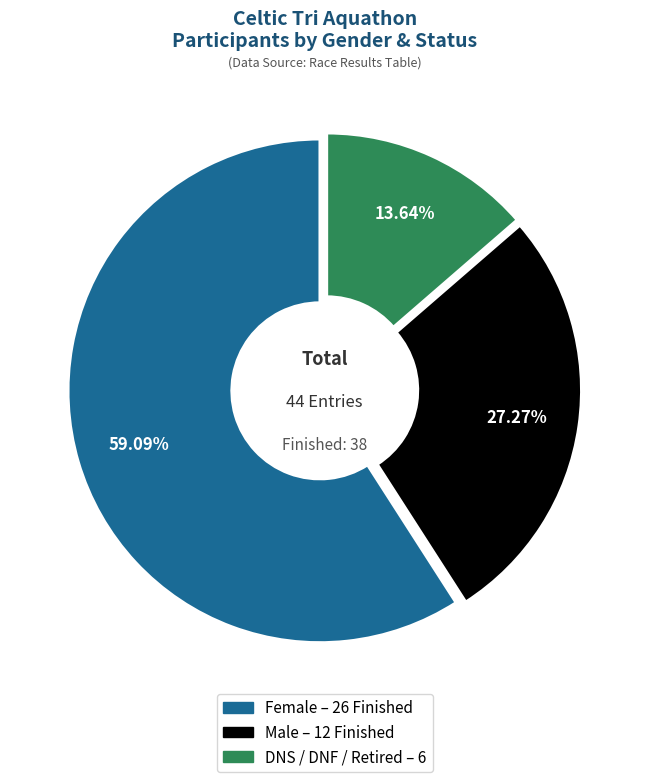

Is there a majority slice in this chart?

Yes